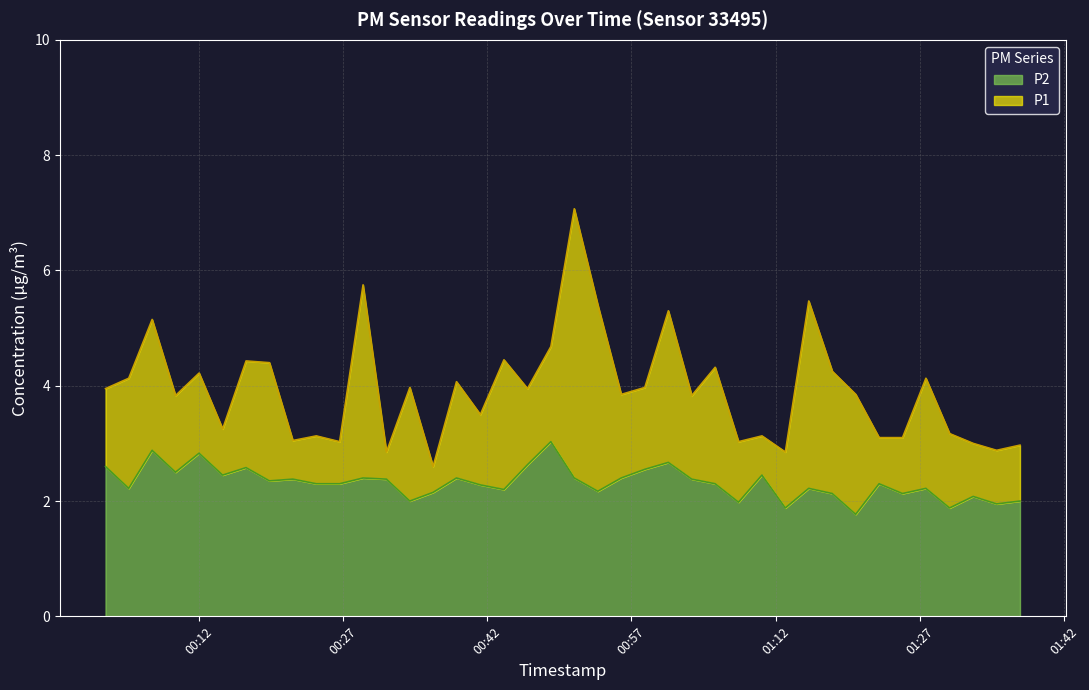

How many values in the P2 series are below 2?

5